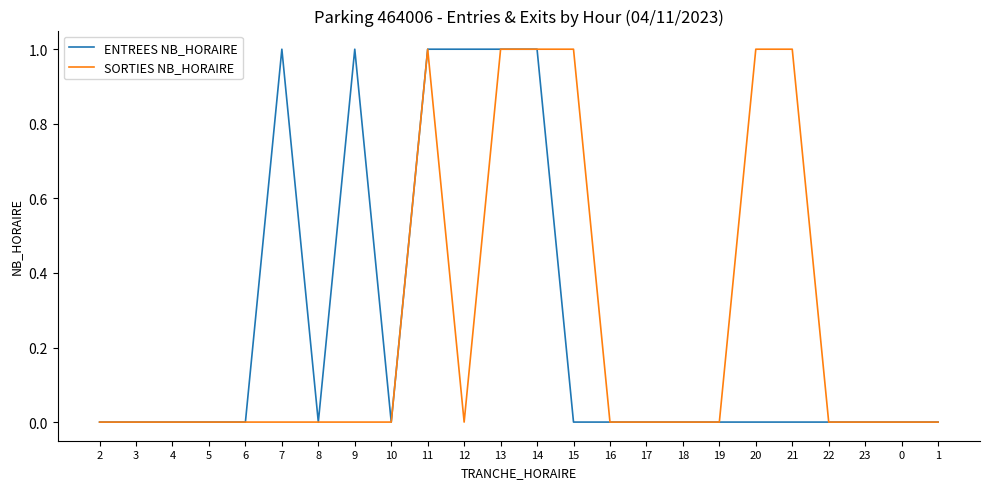

What position from the left is 21?

20